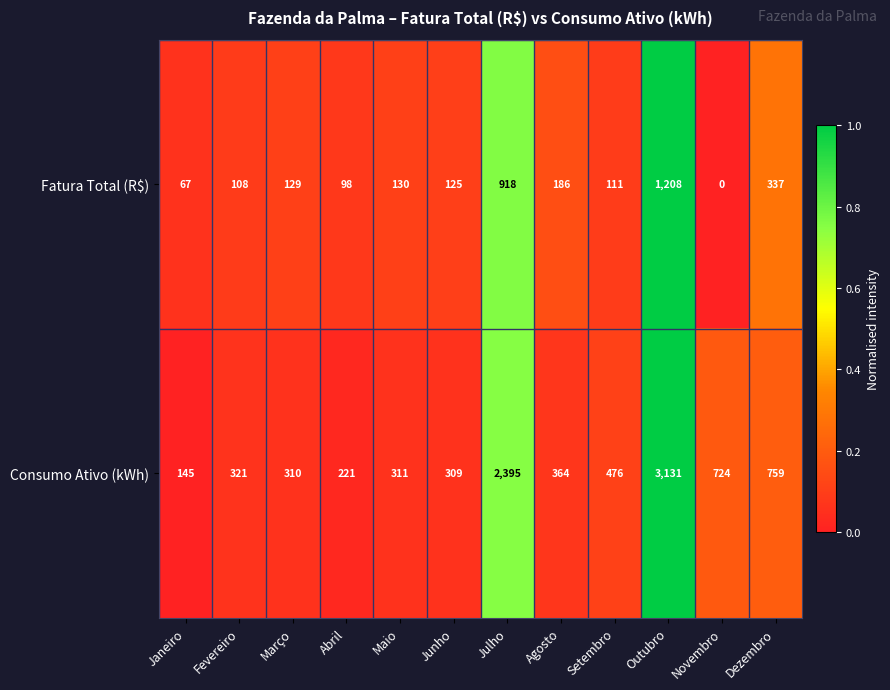

Reading left to right, list all the values displayed in this chart.

Fatura Total (R$): Janeiro=67	Fevereiro=108	Março=129	Abril=98	Maio=130	Junho=125	Julho=918	Agosto=186	Setembro=111	Outubro=1208	Novembro=0	Dezembro=337
Consumo Ativo (kWh): Janeiro=145	Fevereiro=321	Março=310	Abril=221	Maio=311	Junho=309	Julho=2395	Agosto=364	Setembro=476	Outubro=3131	Novembro=724	Dezembro=759